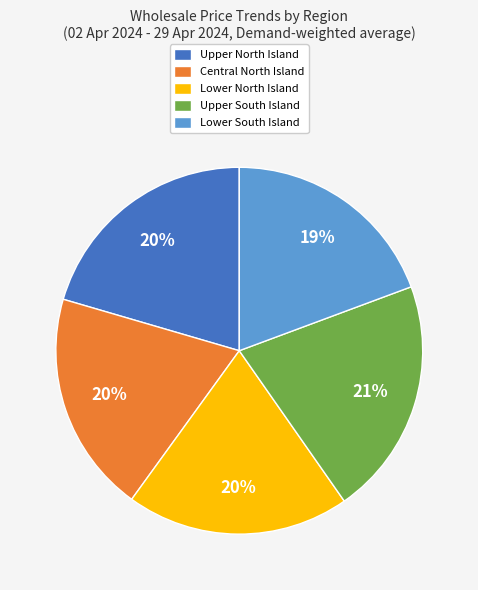

To the nearest percent, what percentage of the pie is Central North Island?

20%